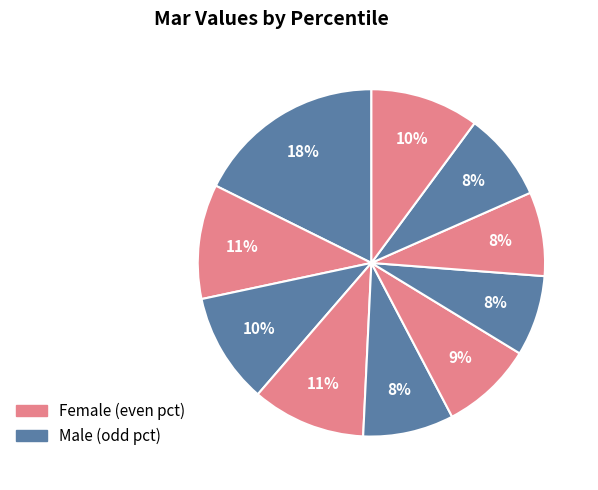

How many slices are in this pie chart?

10